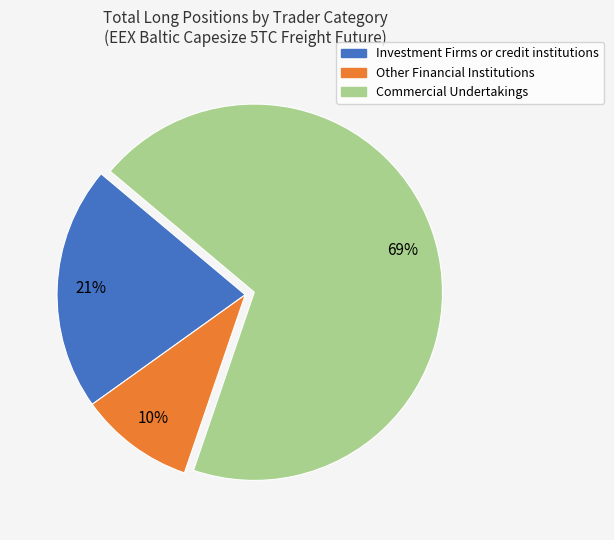

How many slices are in this pie chart?

3